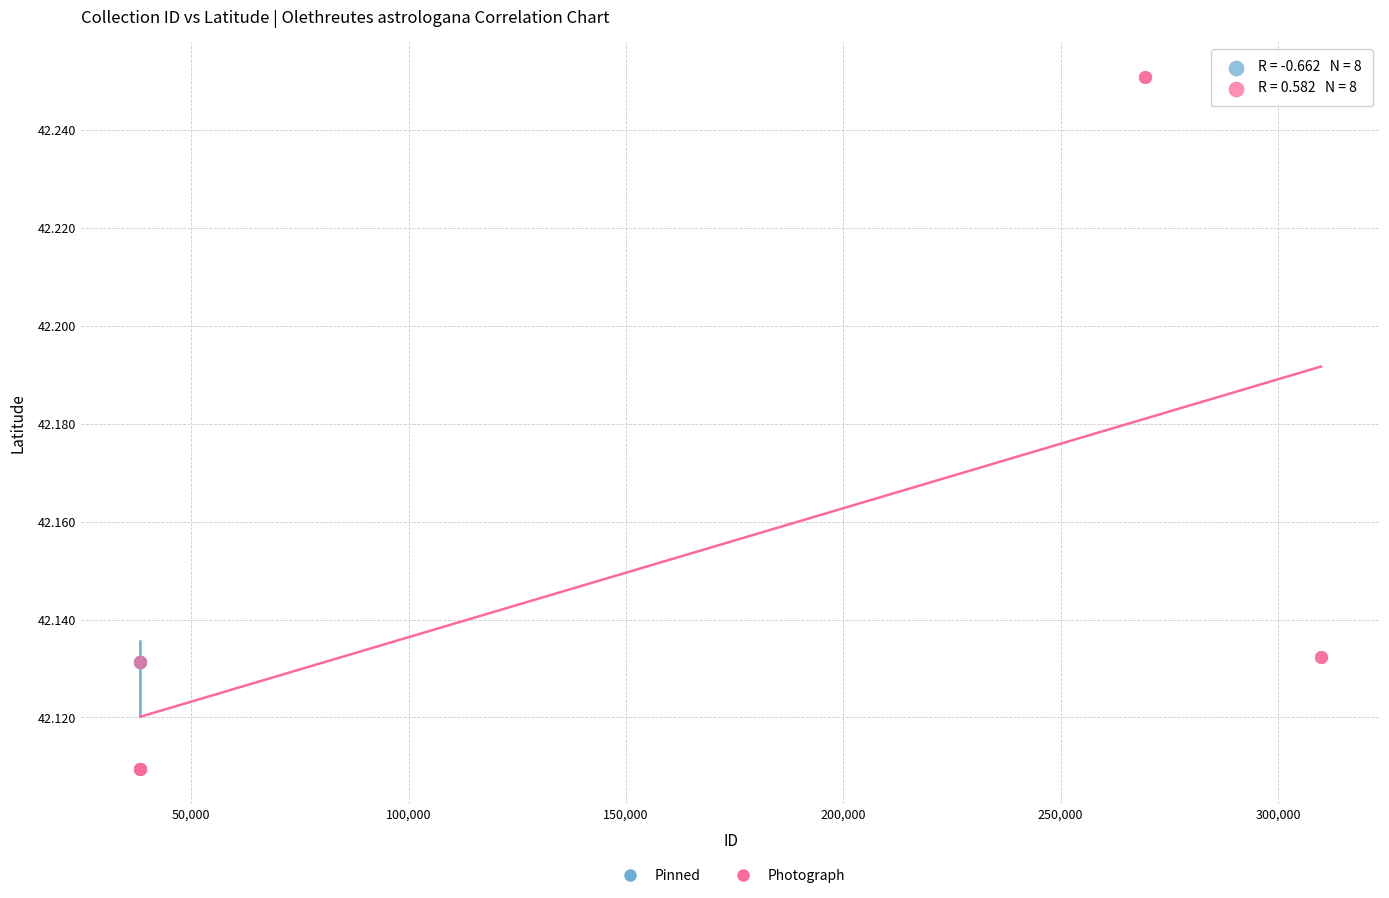

Which series reaches the maximum Y coordinate?

Photograph